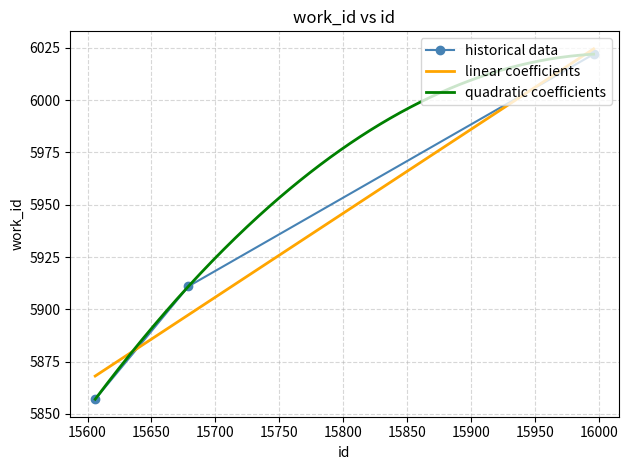

True or false: the data shows 5911 at 15679.

True